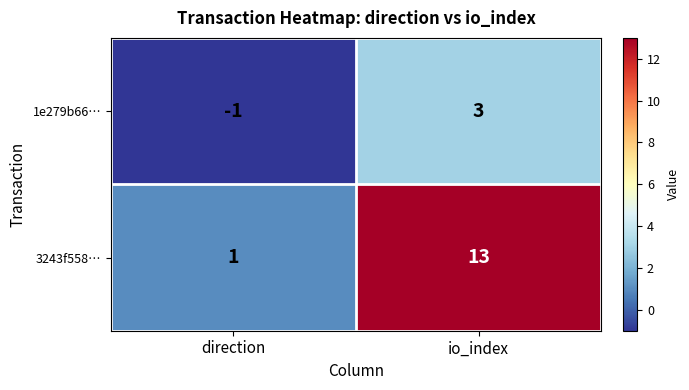

Which series changed the most between direction and io_index?

3243f558…